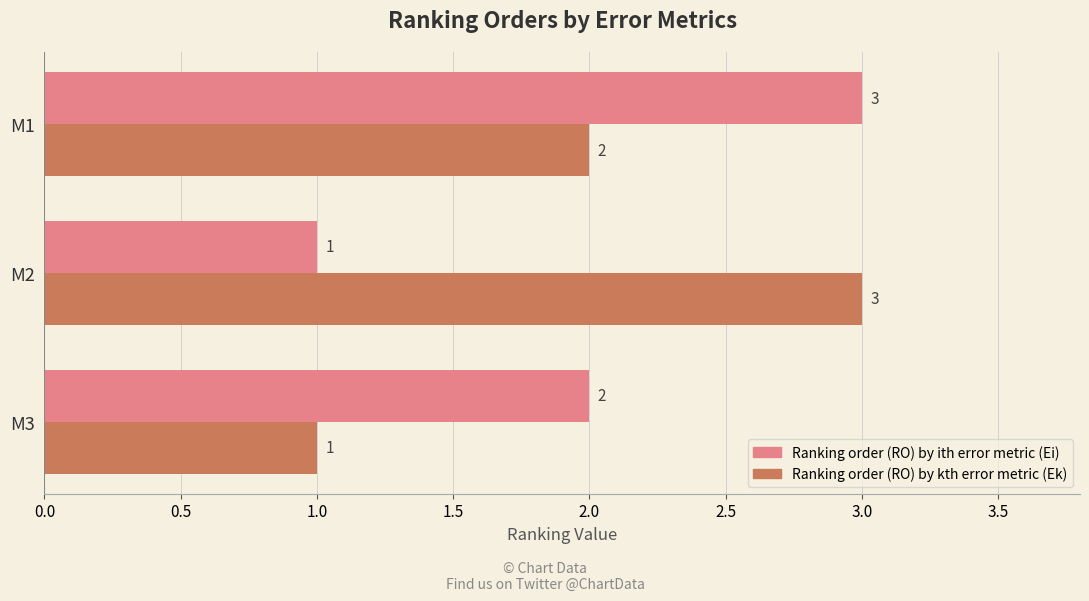

What is the total value across all series at M3?

3